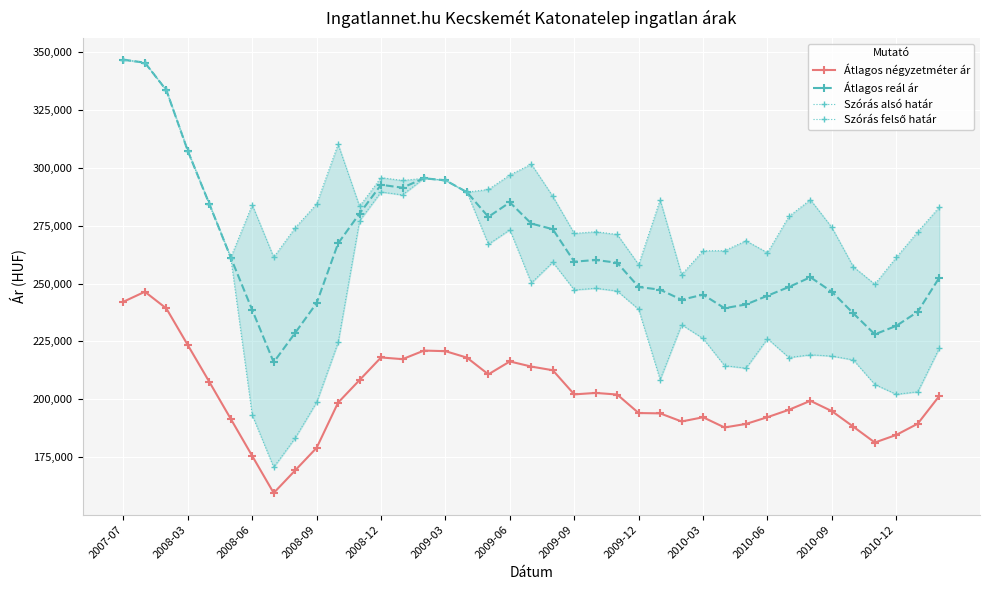

What is the greatest value displayed?

346858